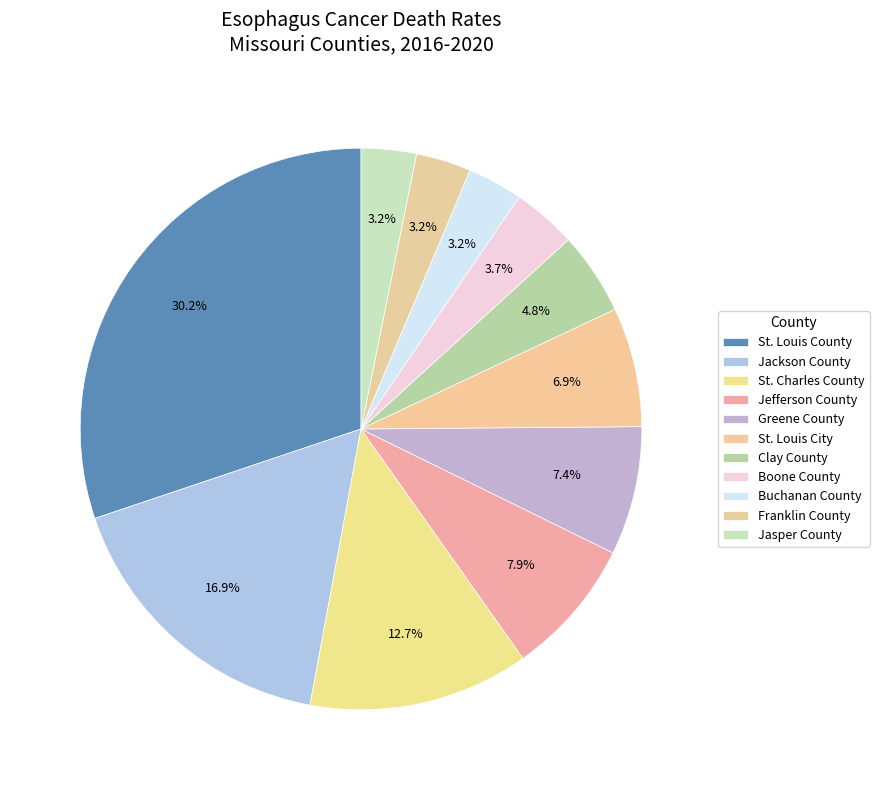

To the nearest percent, what portion does Franklin County represent?

3%